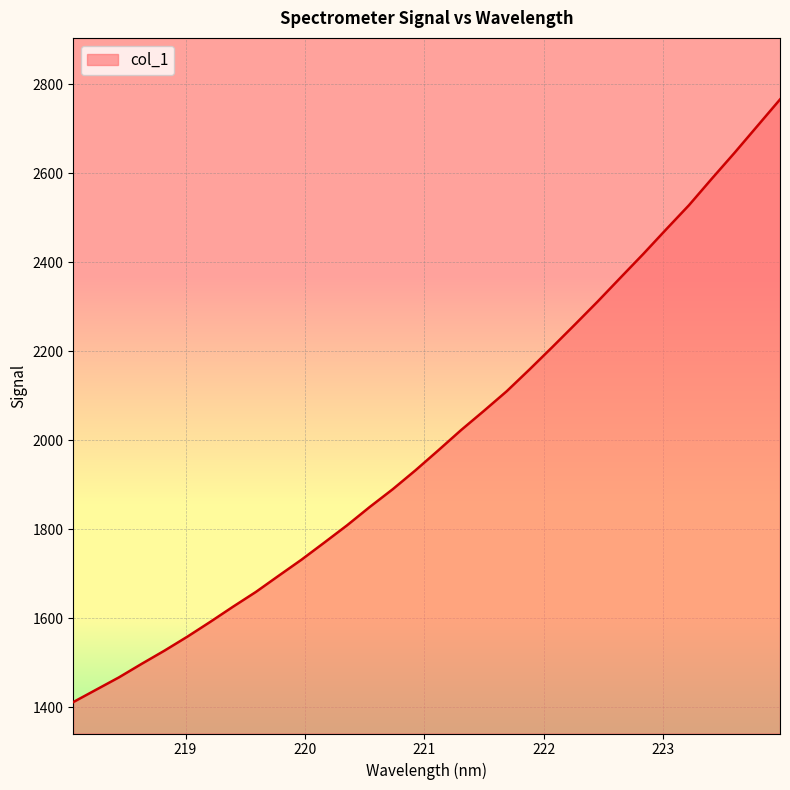

What is the maximum value shown in the chart?

2766.4